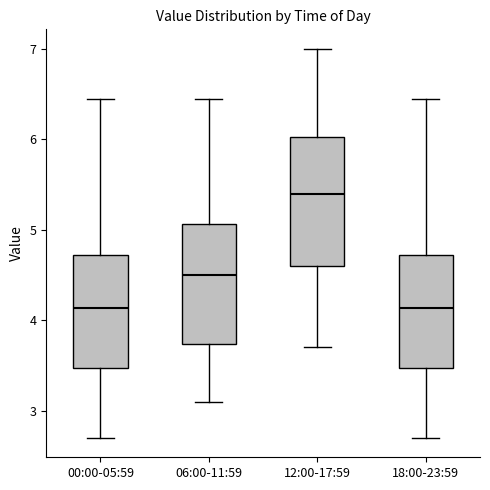

Reading left to right, read every box against the y-axis: the position of its median line, the range the box covers, and the ends of its whiskers. The values are not printed on the chart, so give them approximately, as read against the axis.

00:00-05:59: median 4.1, box 3.5 to 4.7, whiskers 2.7 to 6.5
06:00-11:59: median 4.5, box 3.7 to 5.1, whiskers 3.1 to 6.5
12:00-17:59: median 5.4, box 4.6 to 6.0, whiskers 3.7 to 7.0
18:00-23:59: median 4.1, box 3.5 to 4.7, whiskers 2.7 to 6.5